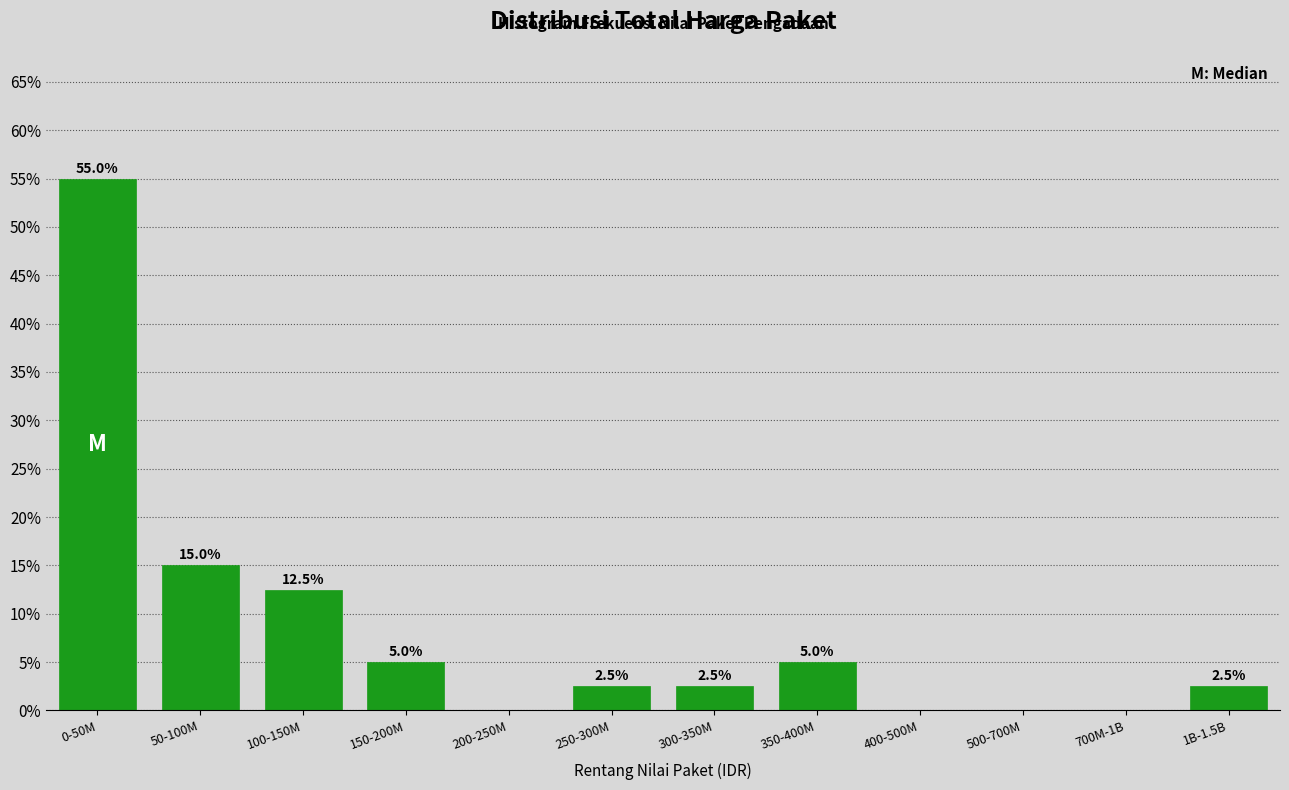

Reading left to right, what are all the values shown in this chart?

0-50M=55.0	50-100M=15.0	100-150M=12.5	150-200M=5.0	200-250M=0.0	250-300M=2.5	300-350M=2.5	350-400M=5.0	400-500M=0.0	500-700M=0.0	700M-1B=0.0	1B-1.5B=2.5